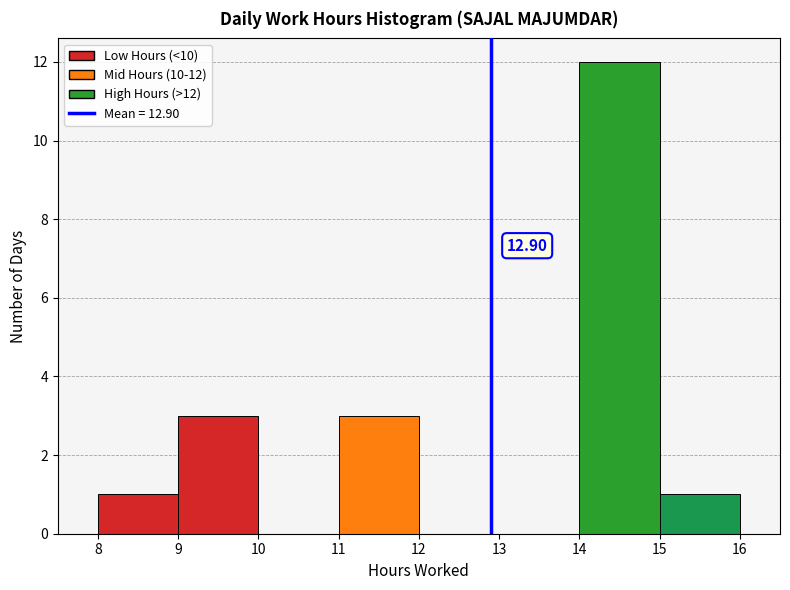

Over which range of the x-axis is the bar tallest?

14 to 15